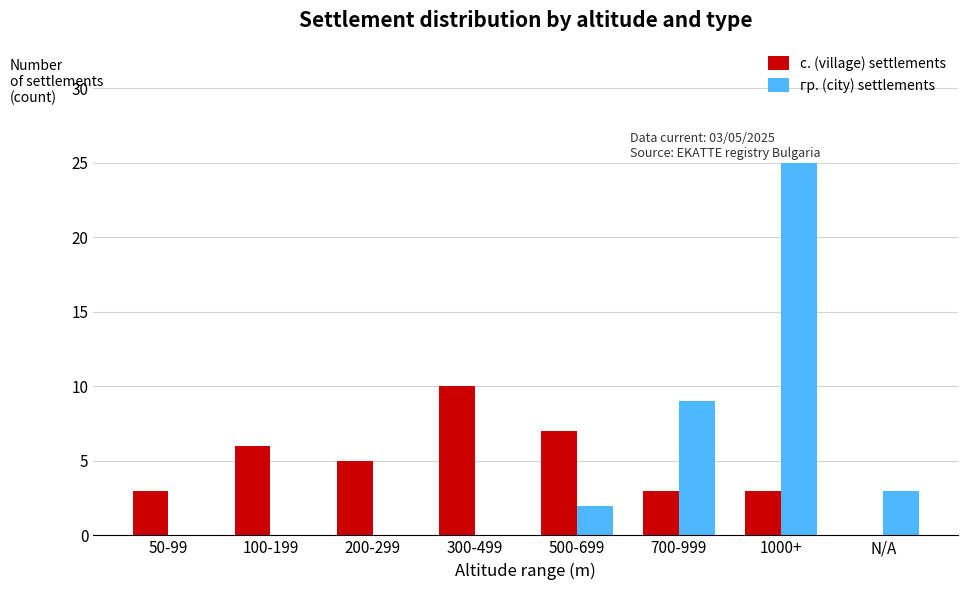

What are all the series names shown in the legend?

с. (village) settlements, гр. (city) settlements